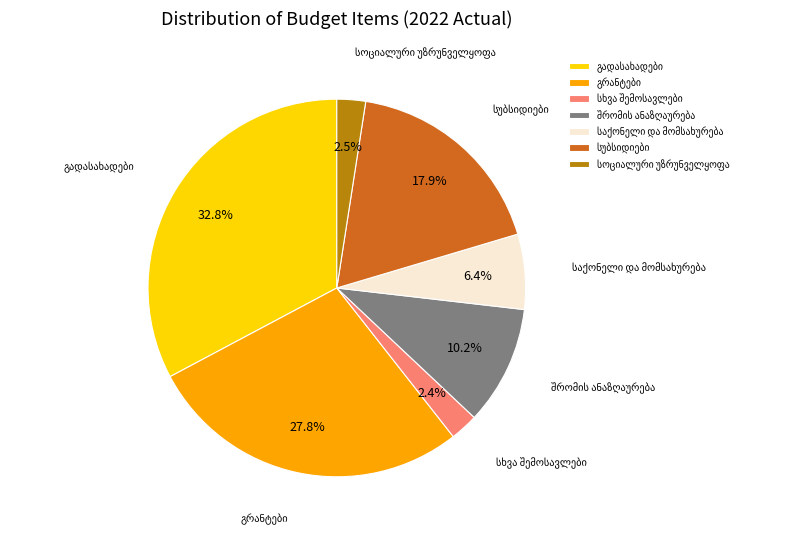

Is there a majority slice in this chart?

No